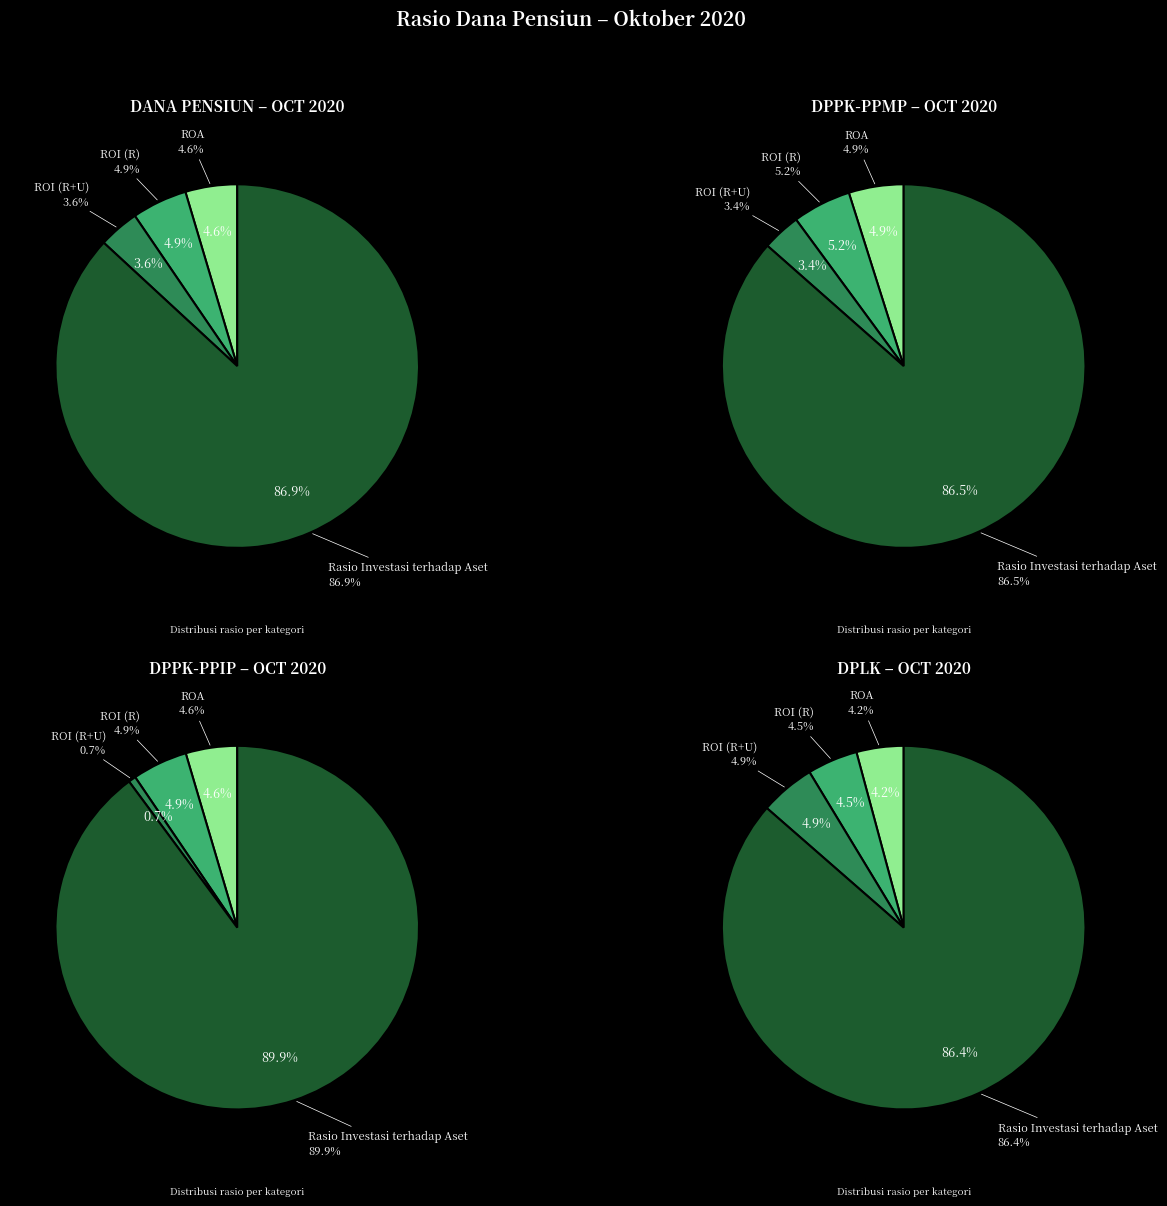

True or false: Rasio Investasi terhadap Aset accounts for 87% of the total.

True